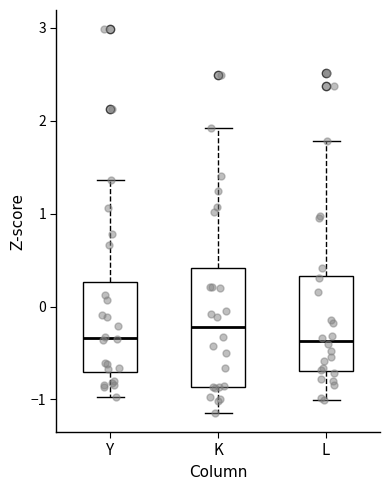

Comparing the boxes themselves (not the whiskers), which one is the tallest?

K